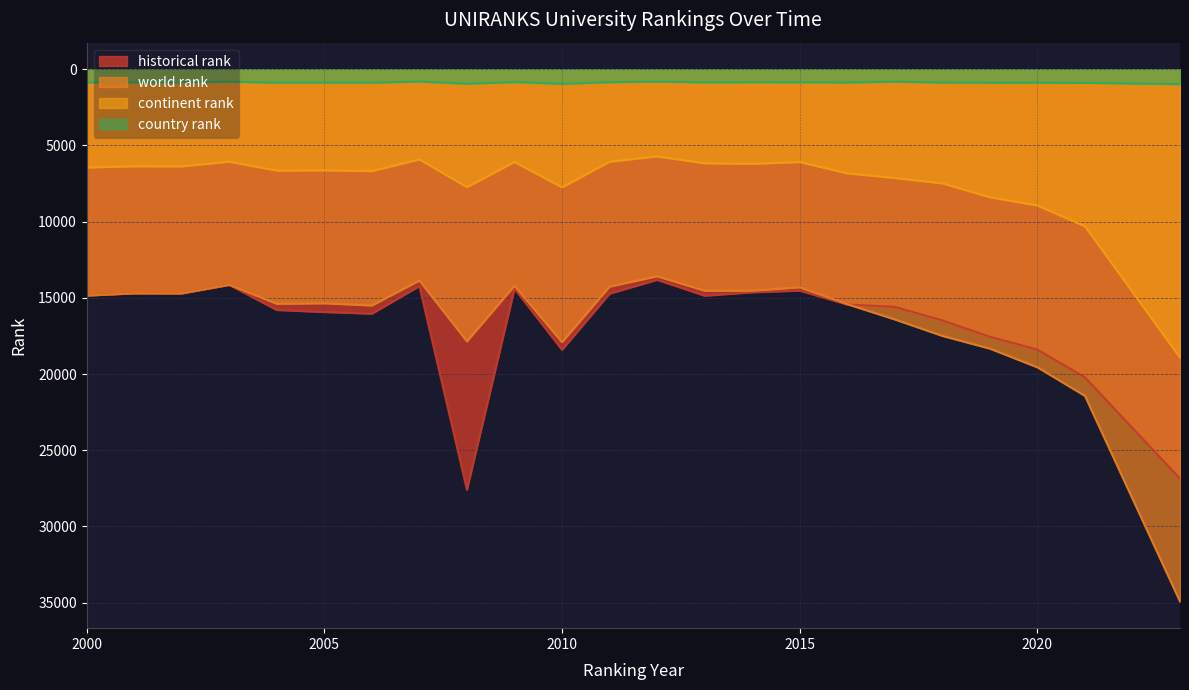

Which series changed the most between 2012 and 2019?

world rank